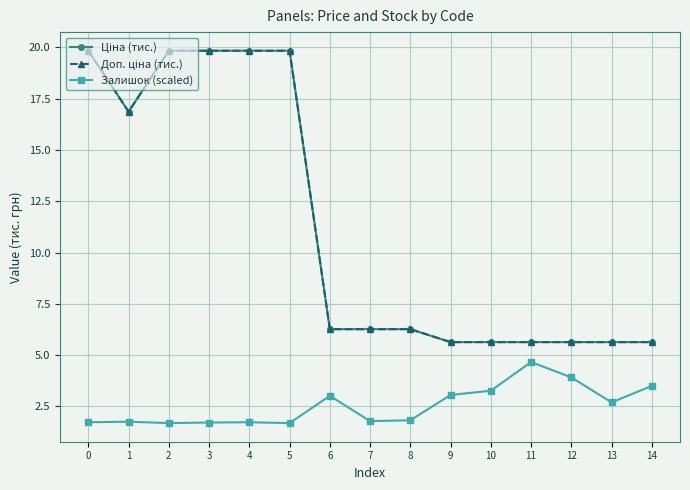

Is this an area chart (filled region under the line)?

No